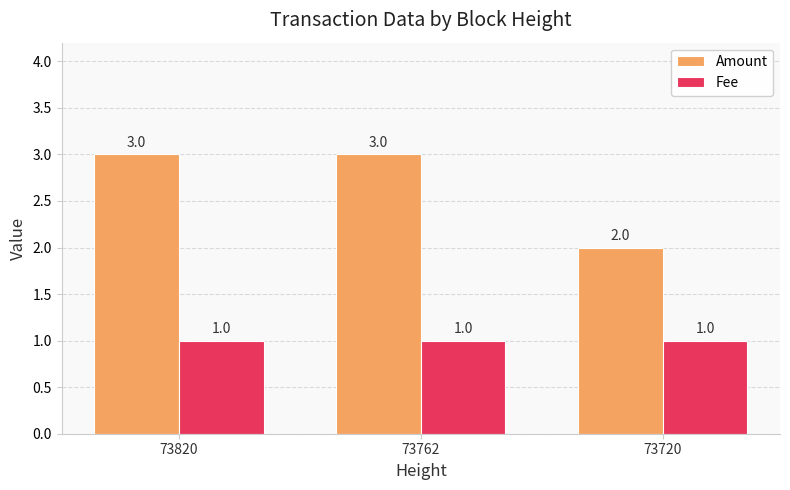

What is the greatest value displayed?

3